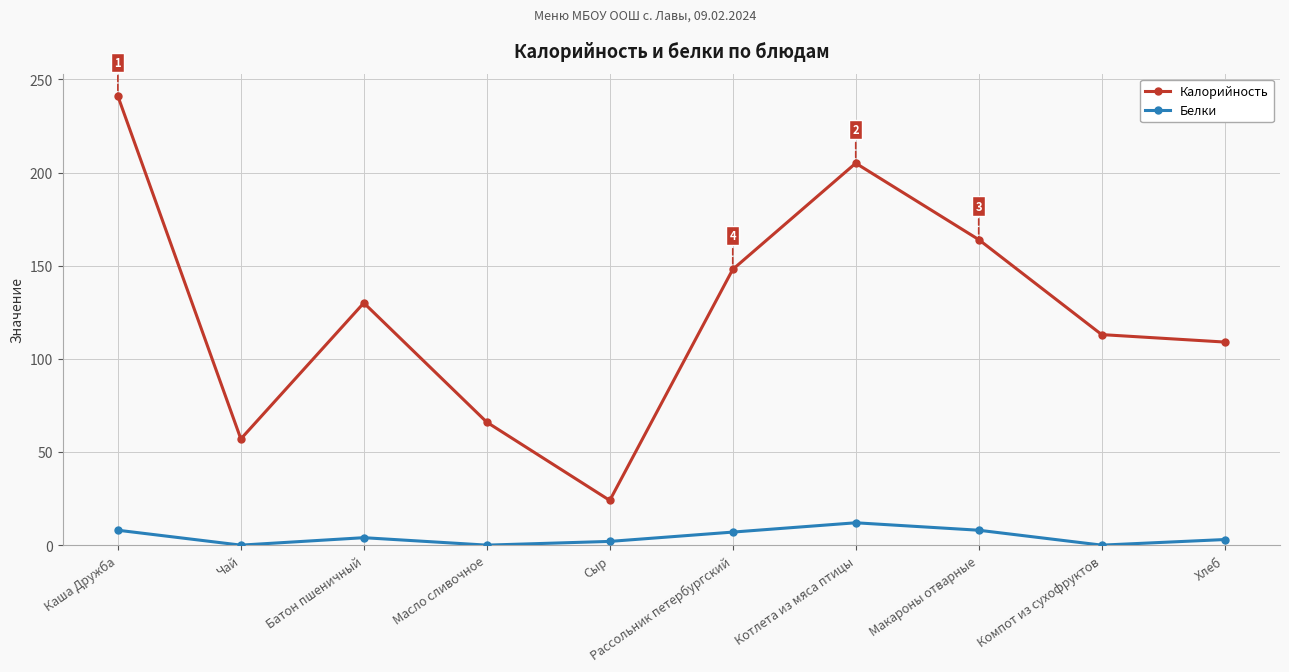

What is the difference between the Белки values at Котлета из мяса птицы and Сыр?

10